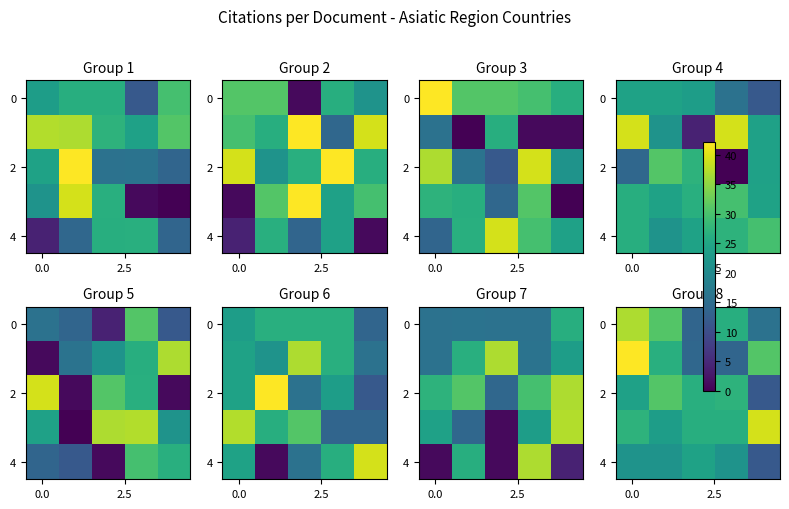

How many values in the 0 series exceed 26?

3